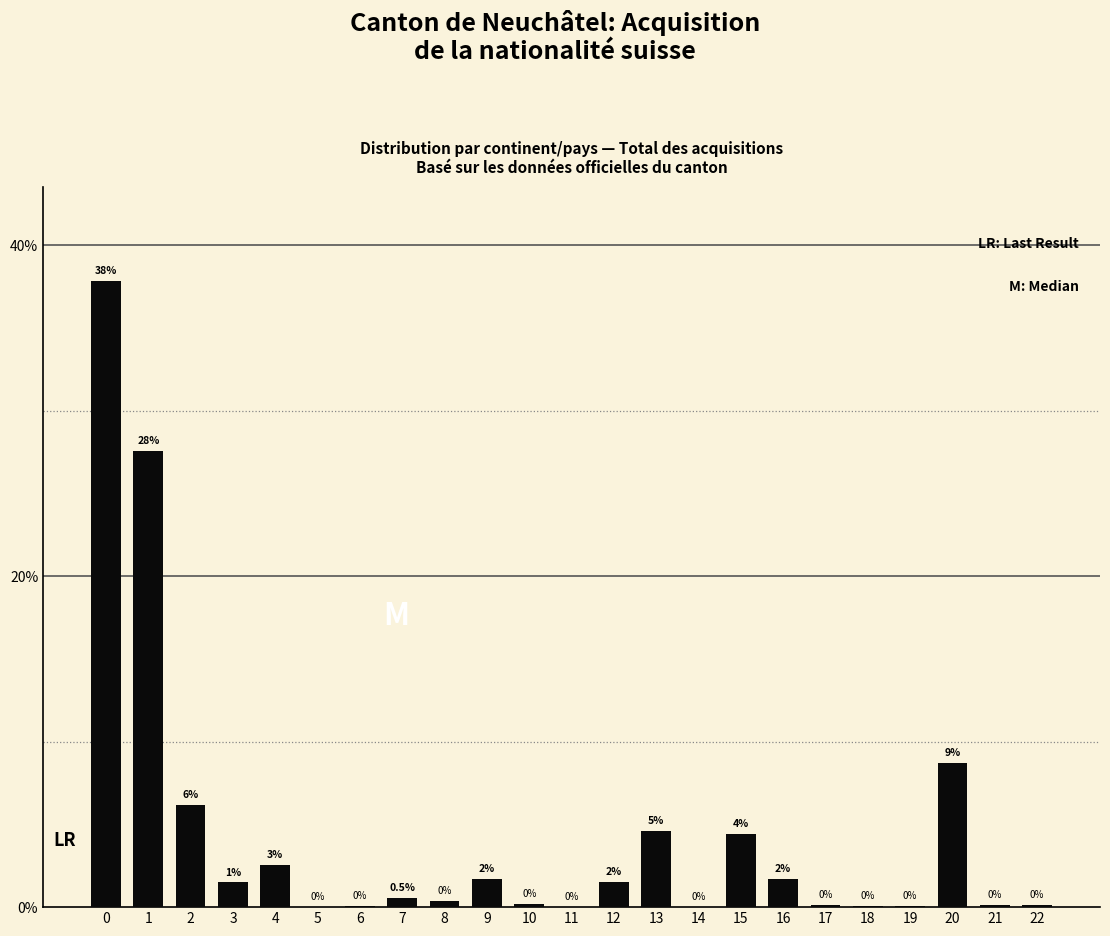

What is the greatest value displayed?

37.8